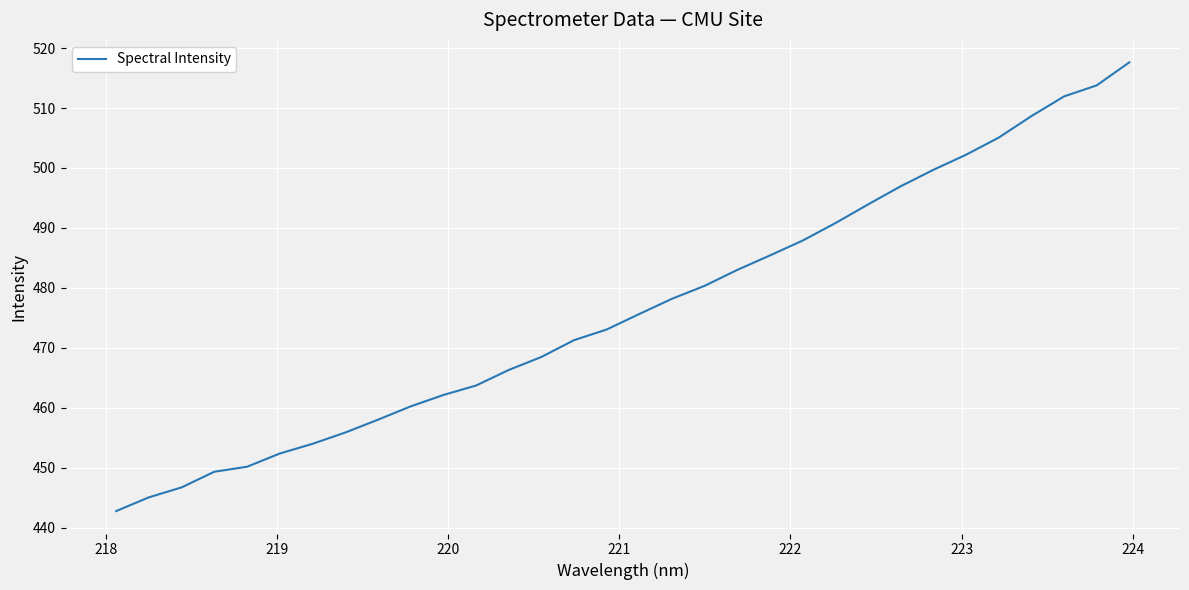

What is the greatest value displayed?

517.6